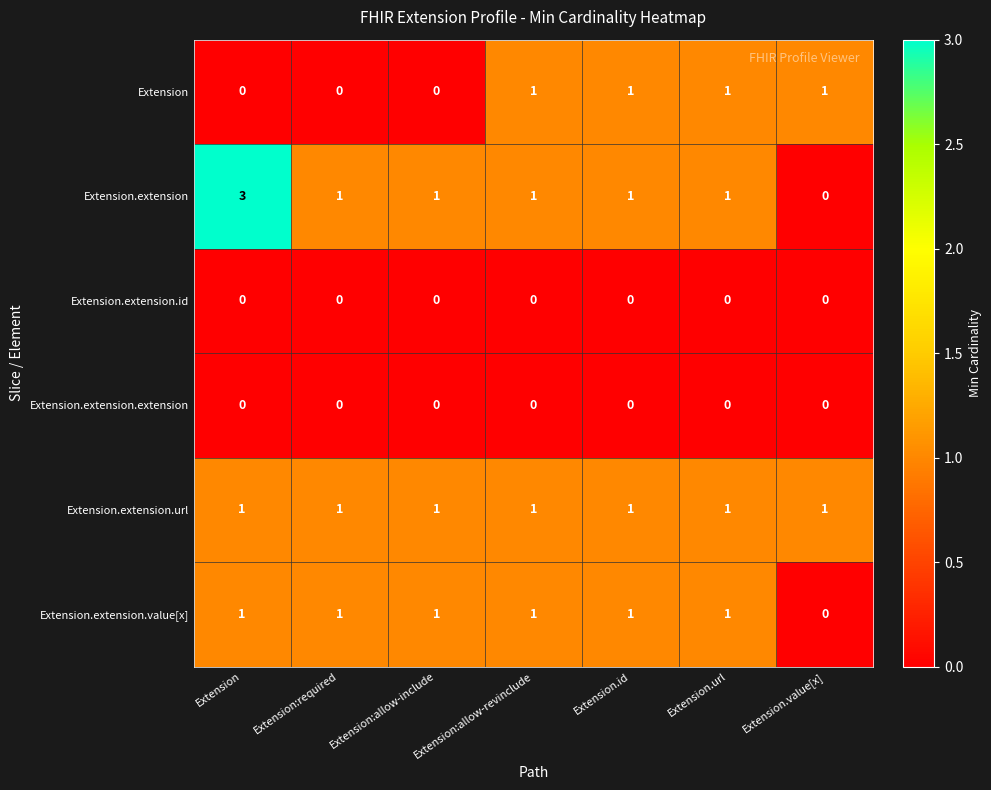

Which series has the widest spread of values?

Extension.extension